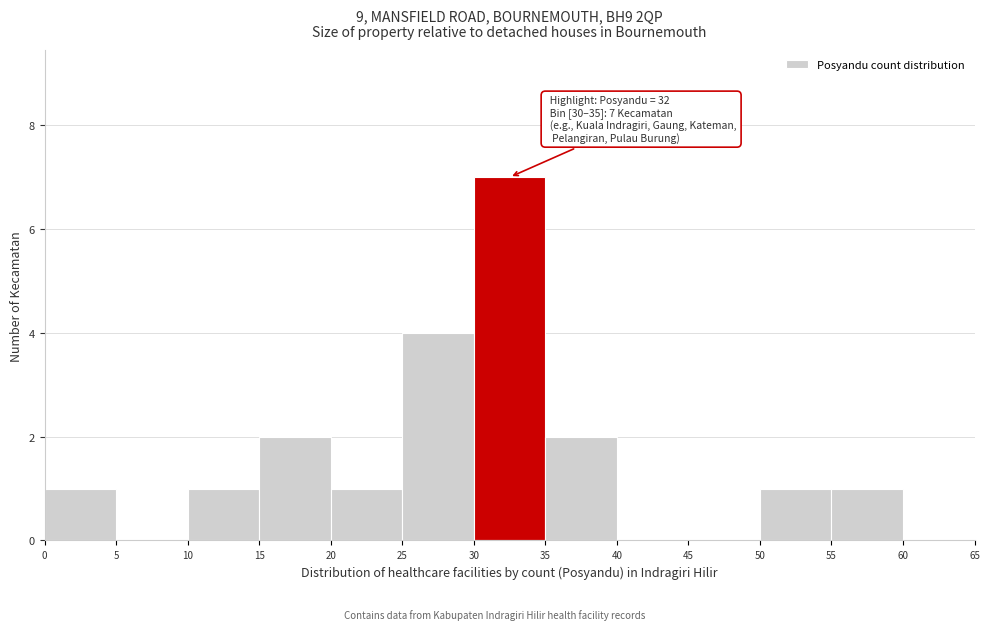

Which range on the x-axis has the tallest bar?

30 to 35